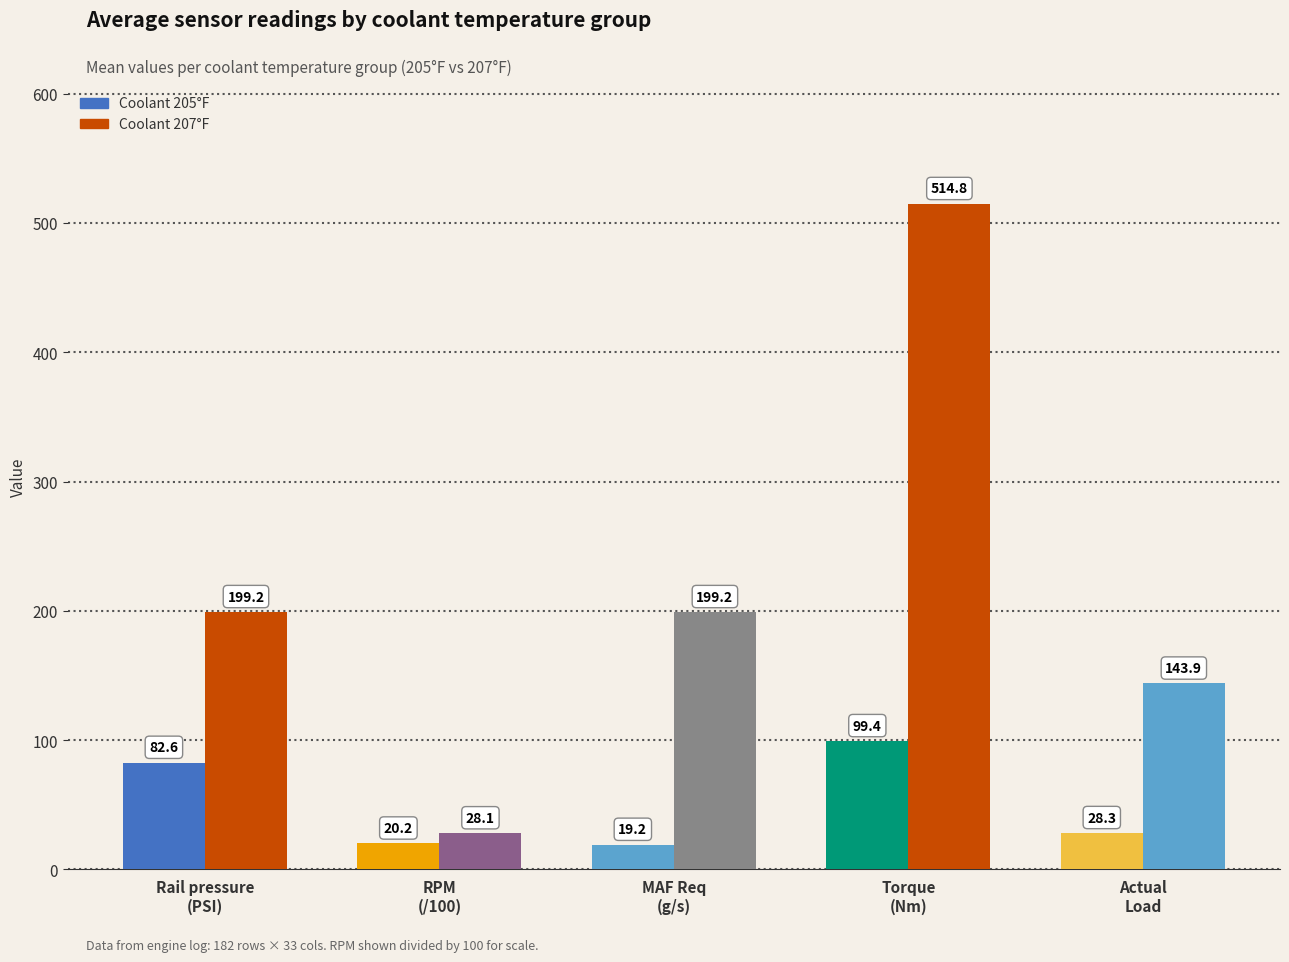

How many data points in Coolant 205°F are less than 28?

2